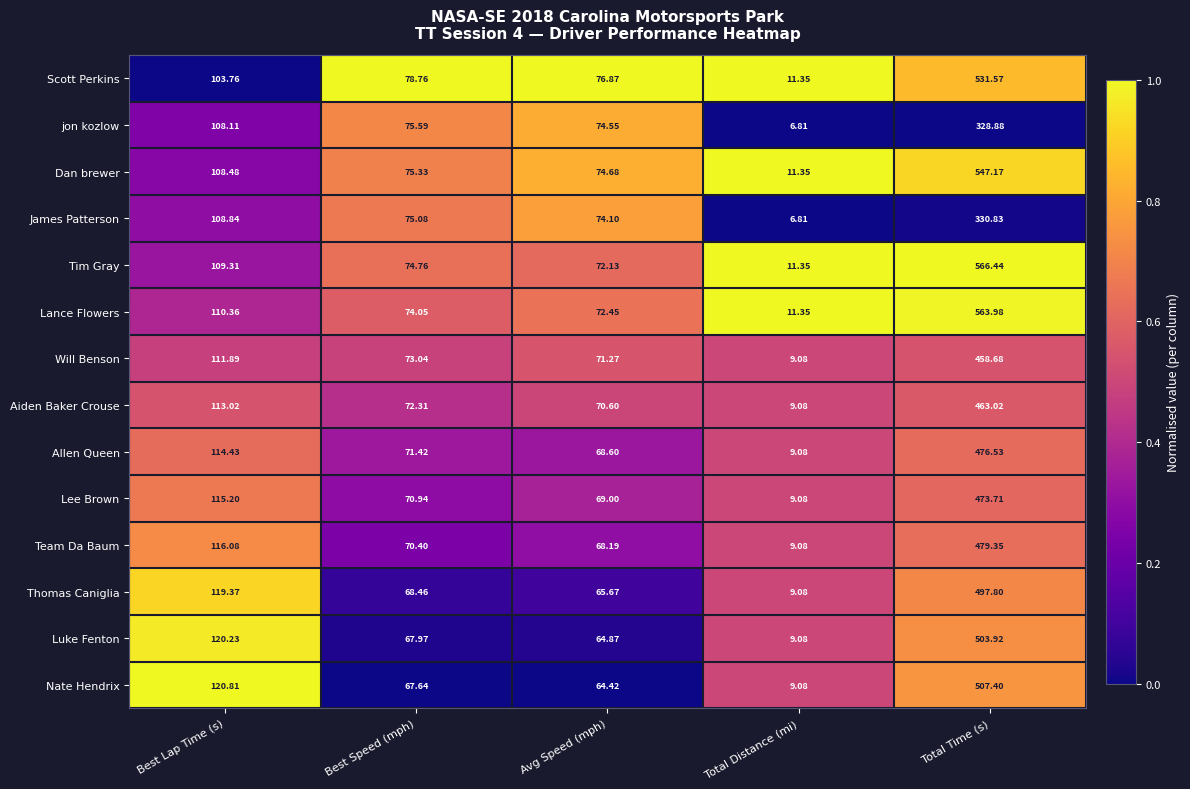

List the series in order of their peak value, lowest first.

jon kozlow, James Patterson, Will Benson, Aiden Baker Crouse, Lee Brown, Allen Queen, Team Da Baum, Thomas Caniglia, Luke Fenton, Nate Hendrix, Scott Perkins, Dan brewer, Lance Flowers, Tim Gray